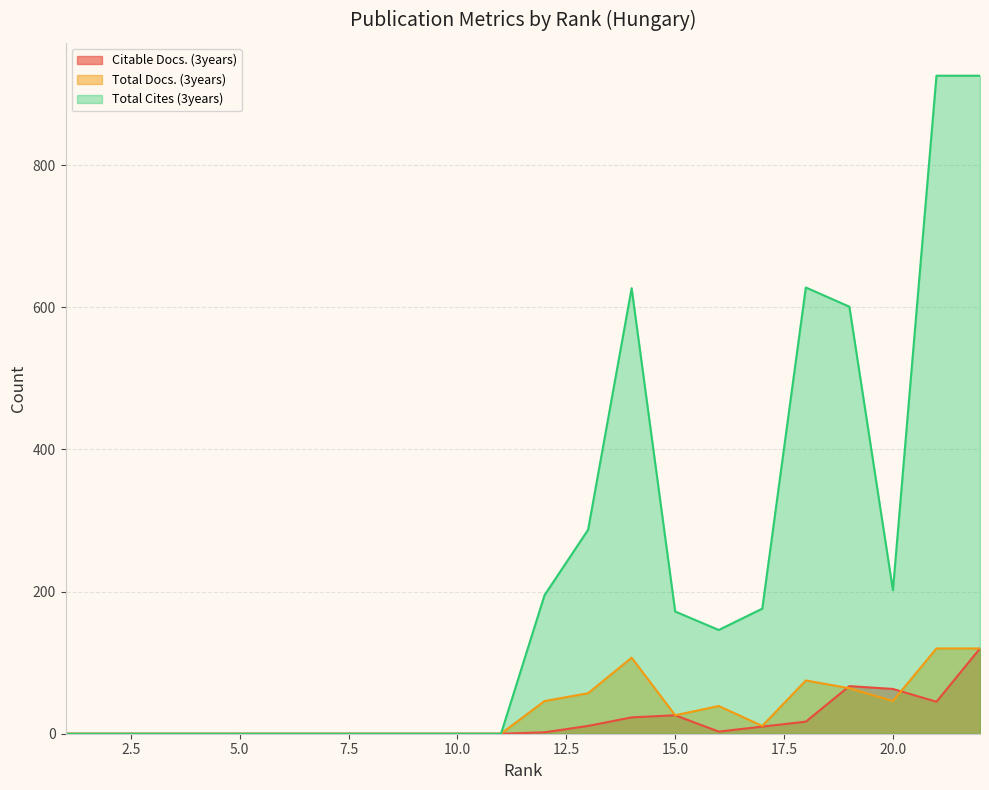

How many positive values does the Total Docs. (3years) series have?

11